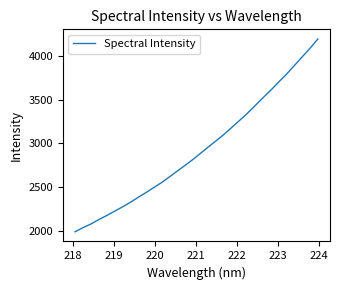

How many values are below 2885?

16